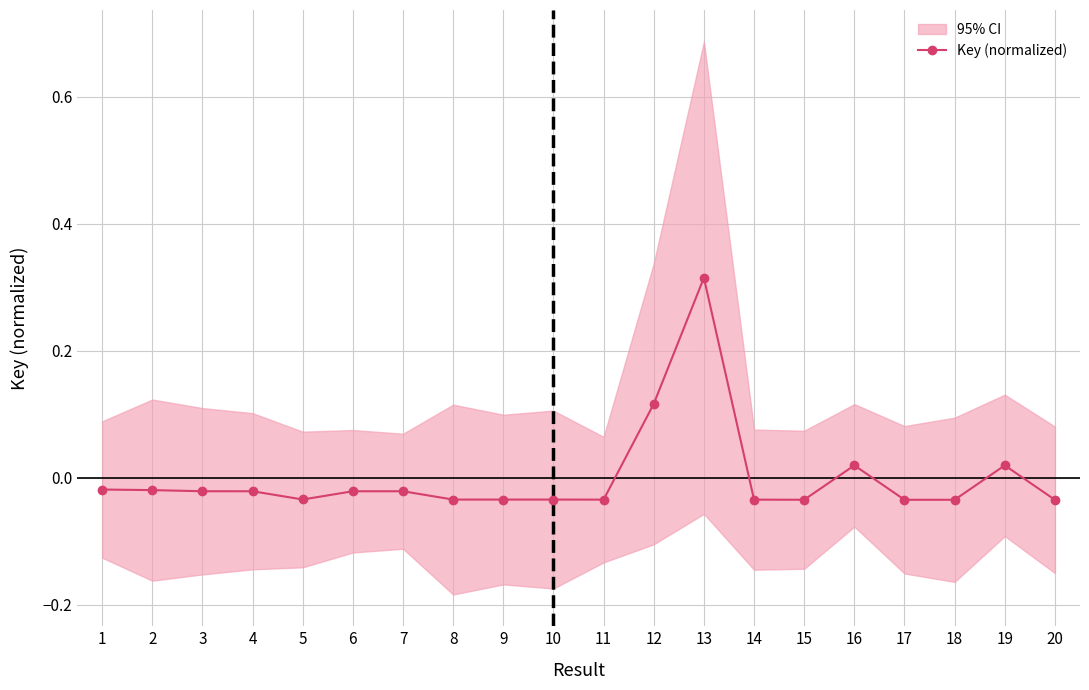

What is the difference between the maximum and minimum values?

0.3